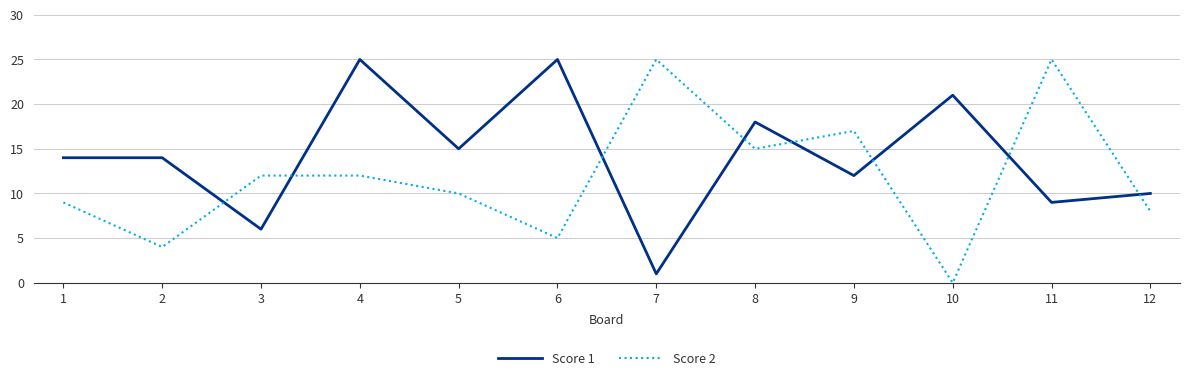

Reading left to right, transcribe all the data shown in this chart.

Score 1: 14	14	6	25	15	25	1	18	12	21	9	10
Score 2: 9	4	12	12	10	5	25	15	17	0	25	8